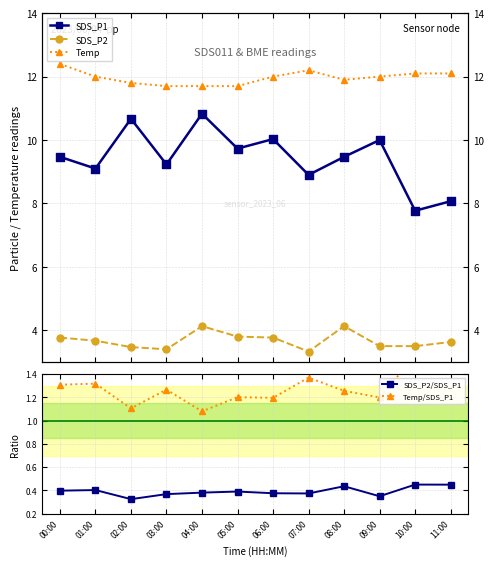

Is the value of SDS_P2/SDS_P1 at 08:00 greater than the value of SDS_P2 at 06:00?

No